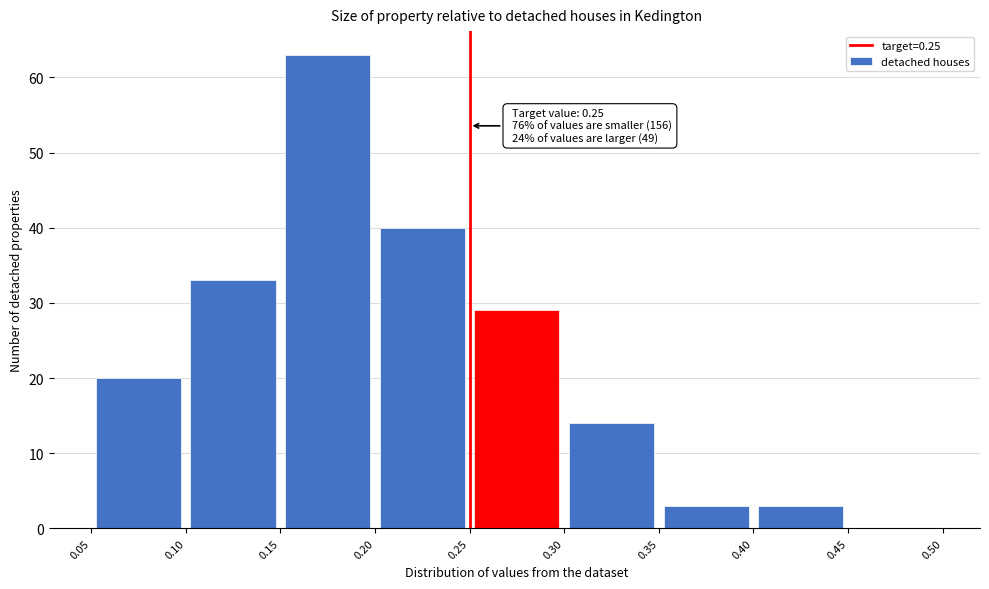

Which range on the x-axis has the tallest bar?

0.15 to 0.20